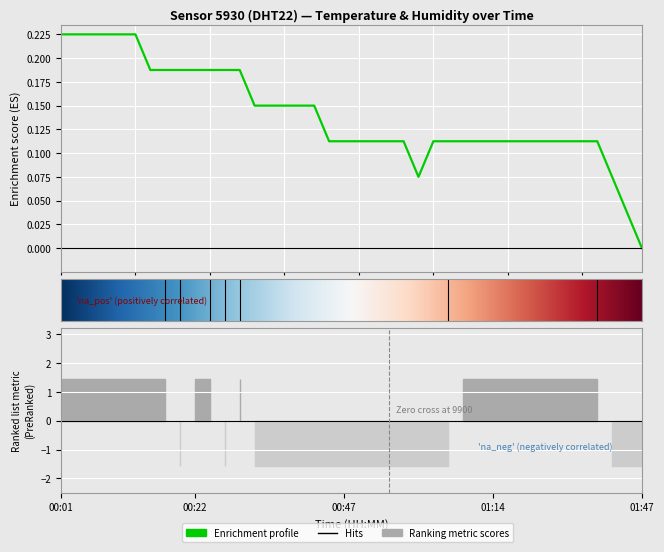

Reading left to right, transcribe all the data shown in this chart.

00:01=0.2	00:03=0.2	00:05=0.2	00:08=0.2	00:10=0.2	00:13=0.2	00:15=0.2	00:18=0.2	00:20=0.2	00:22=0.2	00:25=0.2	00:27=0.2	00:30=0.2	00:32=0.2	00:35=0.2	00:37=0.2	00:40=0.2	00:42=0.2	00:44=0.1	00:47=0.1	00:49=0.1	00:52=0.1	00:54=0.1	00:57=0.1	00:59=0.1	01:02=0.1	01:04=0.1	01:09=0.1	01:12=0.1	01:14=0.1	01:17=0.1	01:22=0.1	01:30=0.1	01:32=0.1	01:35=0.1	01:37=0.1	01:40=0.1	01:42=0.1	01:45=0.0	01:47=0.0